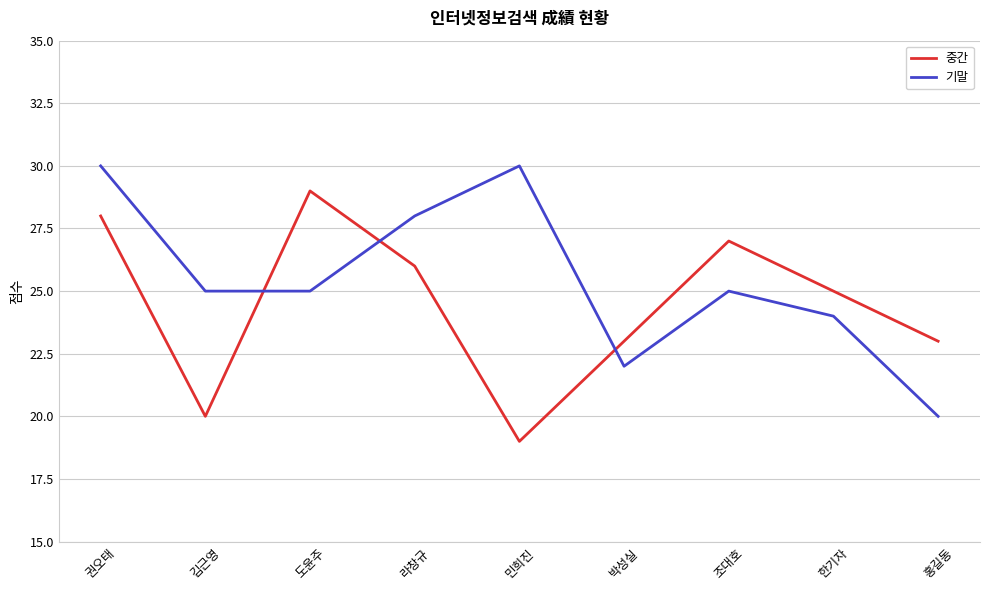

How many times do 중간 and 기말 cross each other?

3